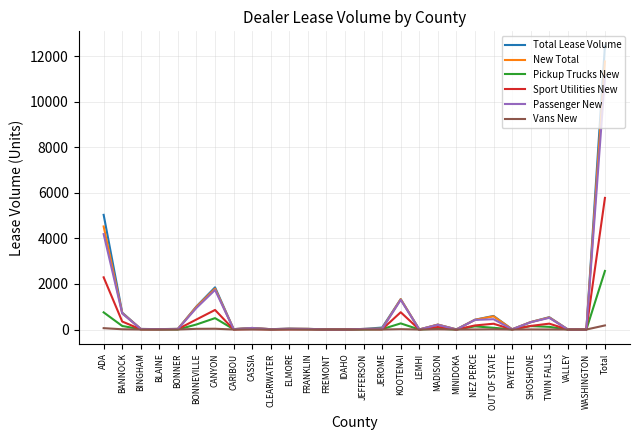

What is the difference between the maximum and minimum values in the Pickup Trucks New series?

2571